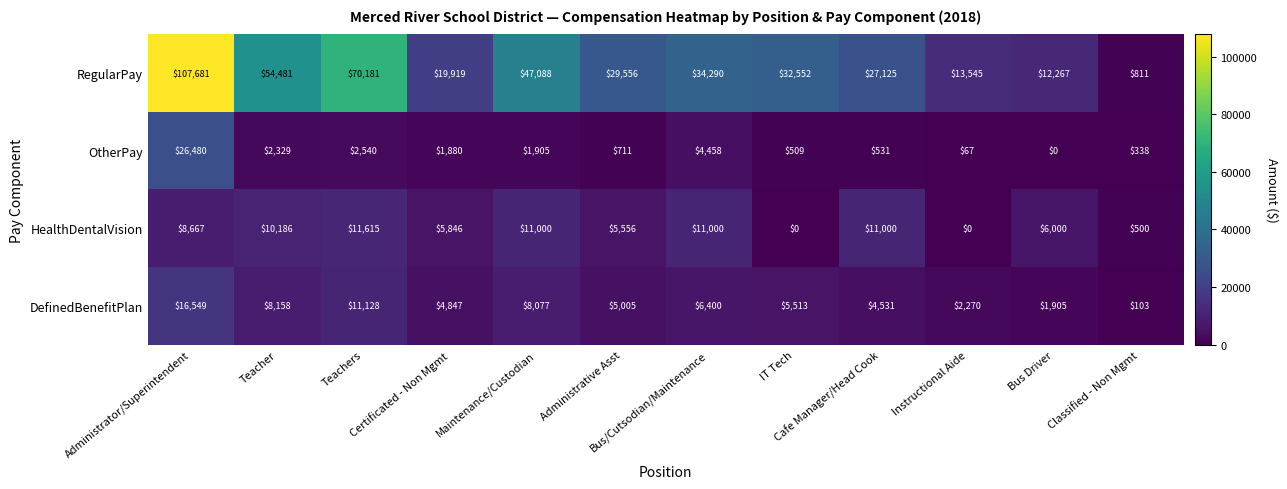

Which series has the largest range (max minus min)?

RegularPay